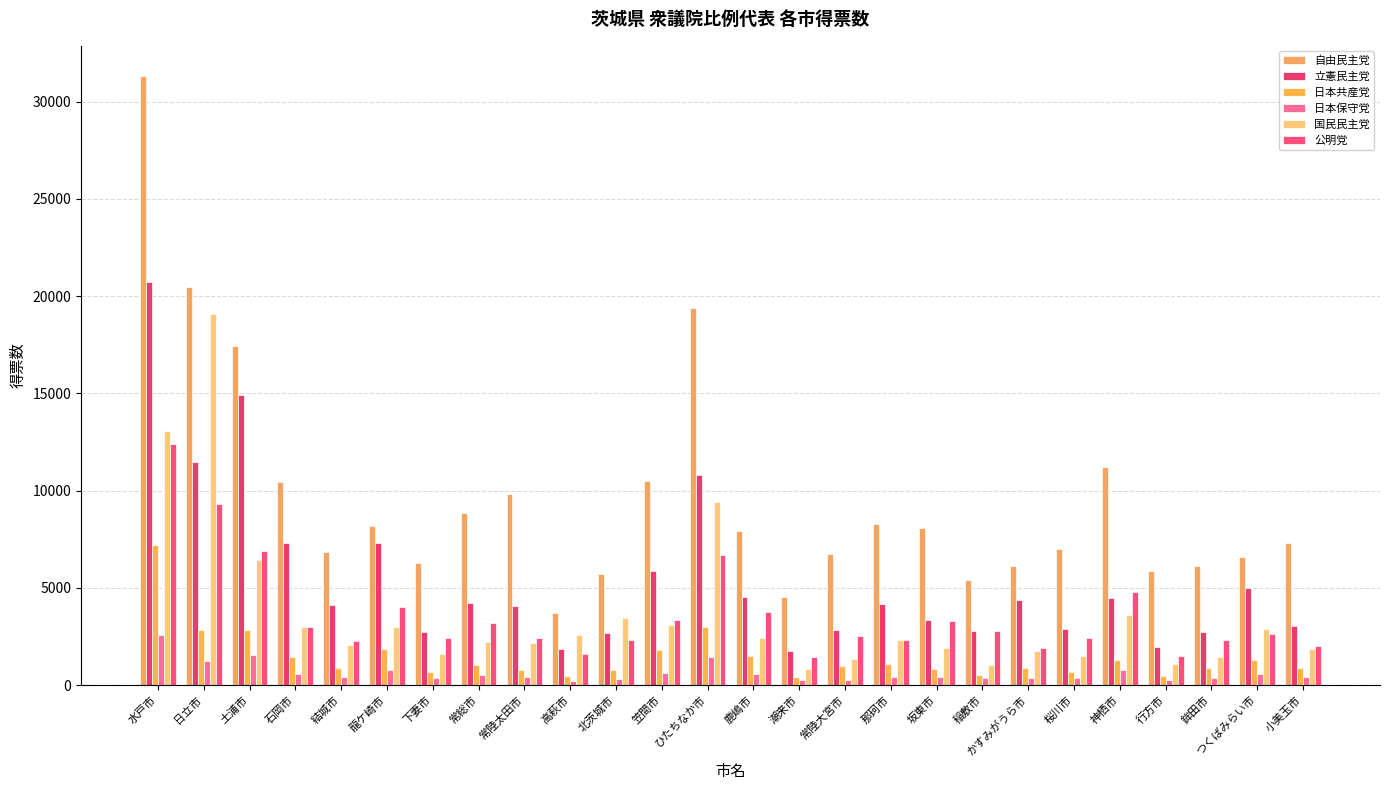

What is the total value across all series at 常総市?

19954